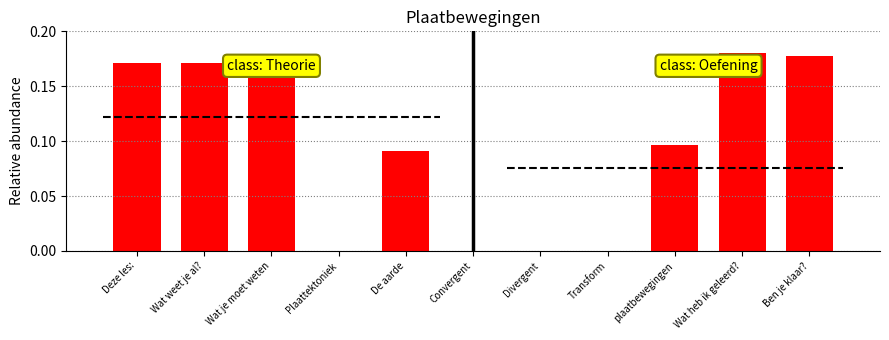

Which category has the highest value across all series?

Wat heb ik geleerd?